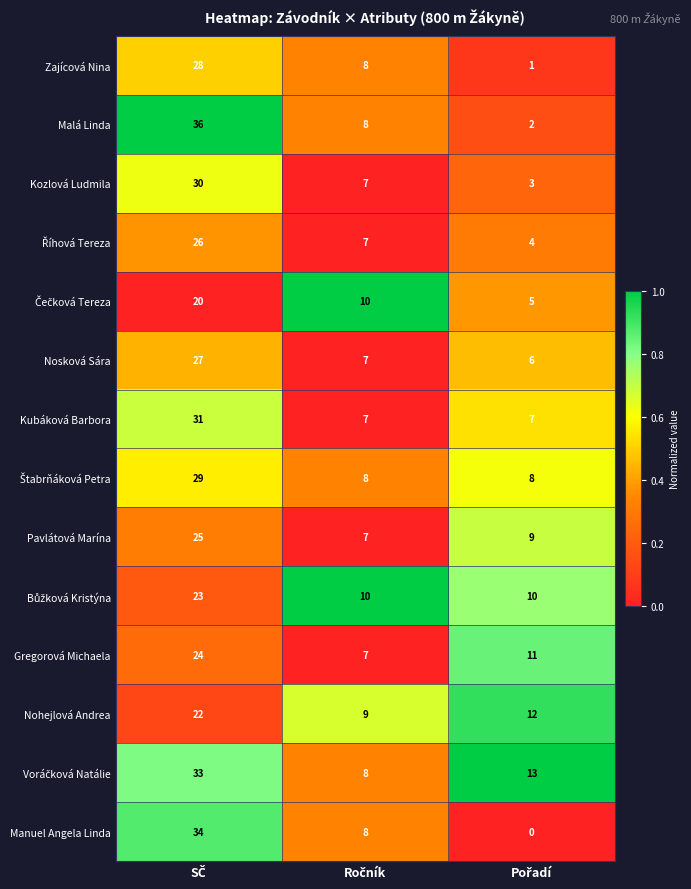

What is the maximum value for Nosková Sára?

27